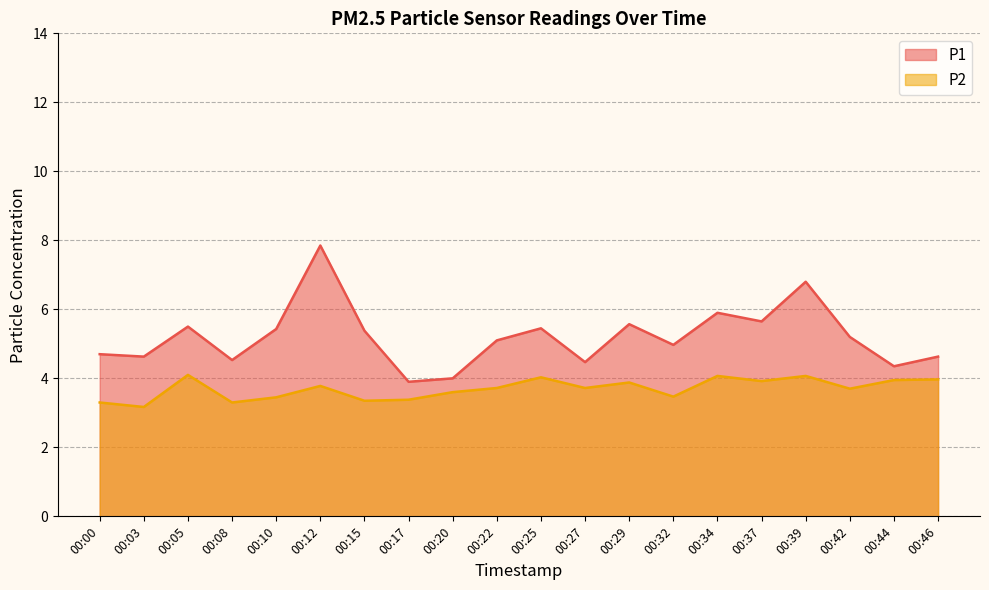

List the series in order of their overall mean, lowest first.

P2, P1